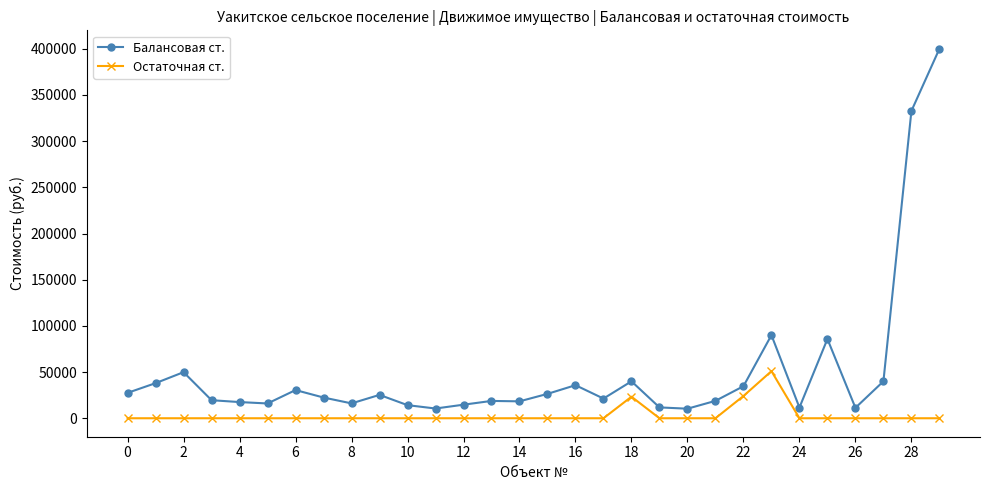

What is the difference between the maximum and second lowest values in the Балансовая ст. series?

389455.8